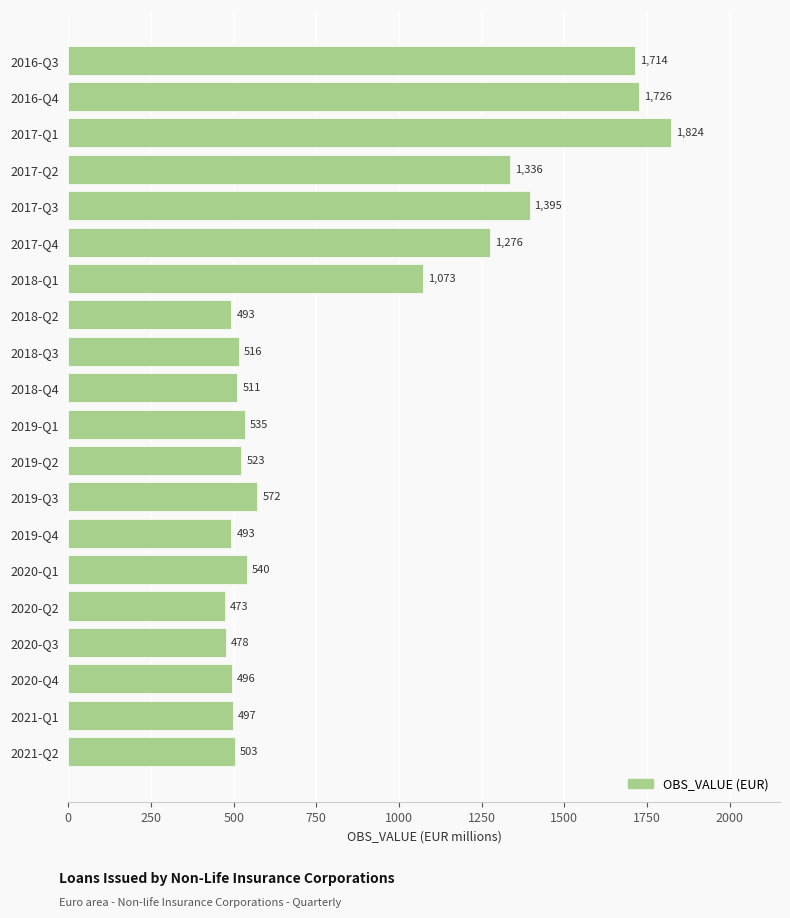

The value at 2019-Q1 is 306.4. True or false?

False